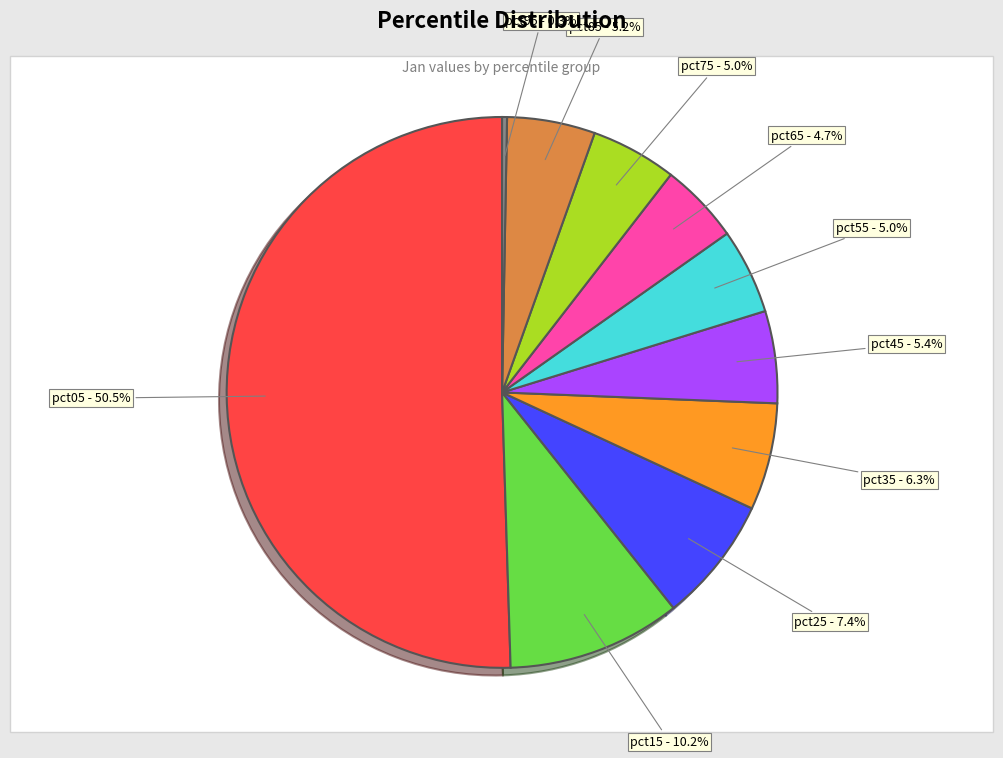

How many slices are in this pie chart?

10